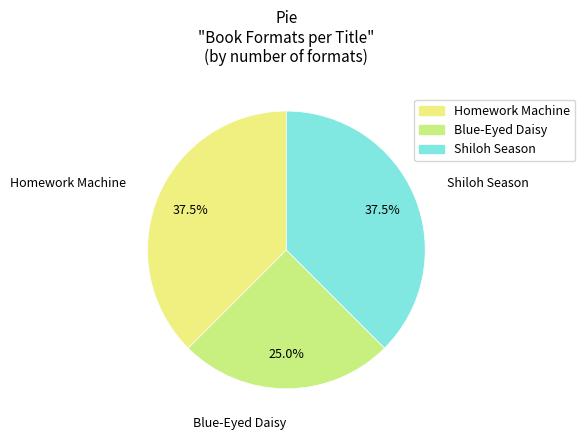

To the nearest percent, what is the average slice percentage?

33%